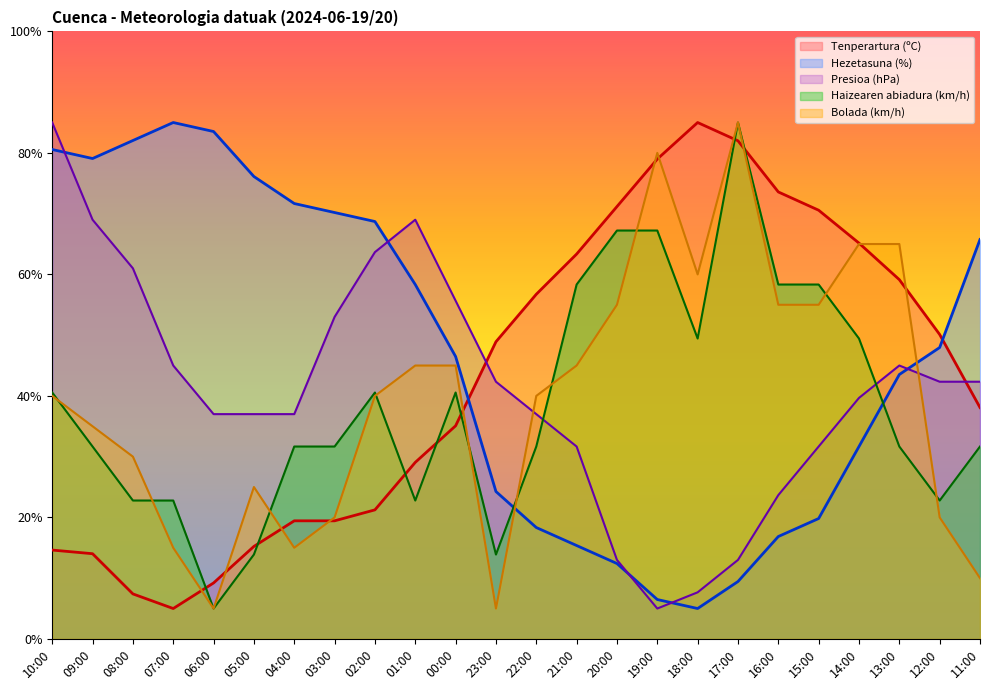

True or false: Haizearen abiadura (km/h) has a value of 58.3 at 15:00.

True